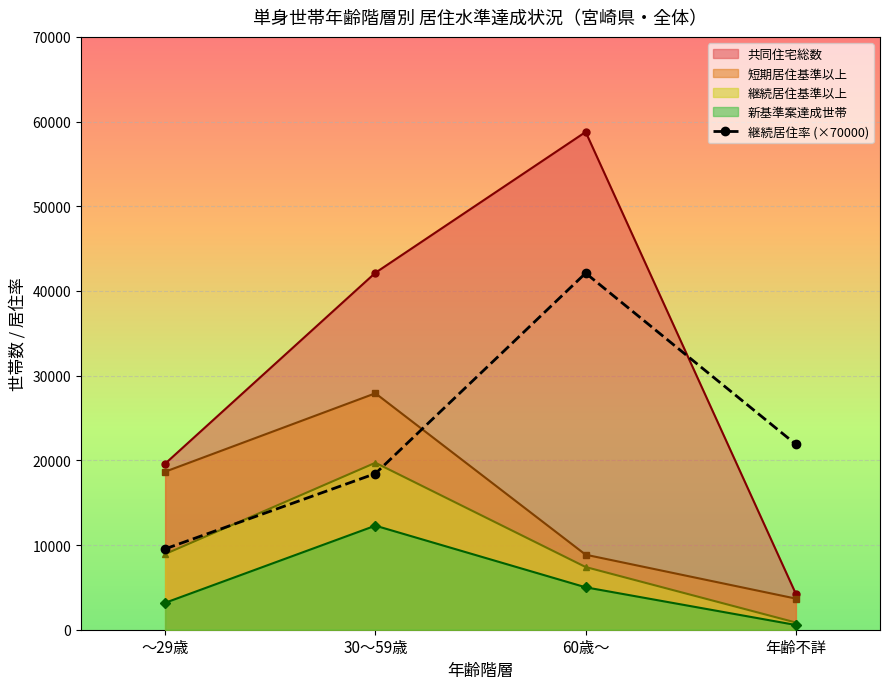

Which category has the highest value across all series?

60歳～